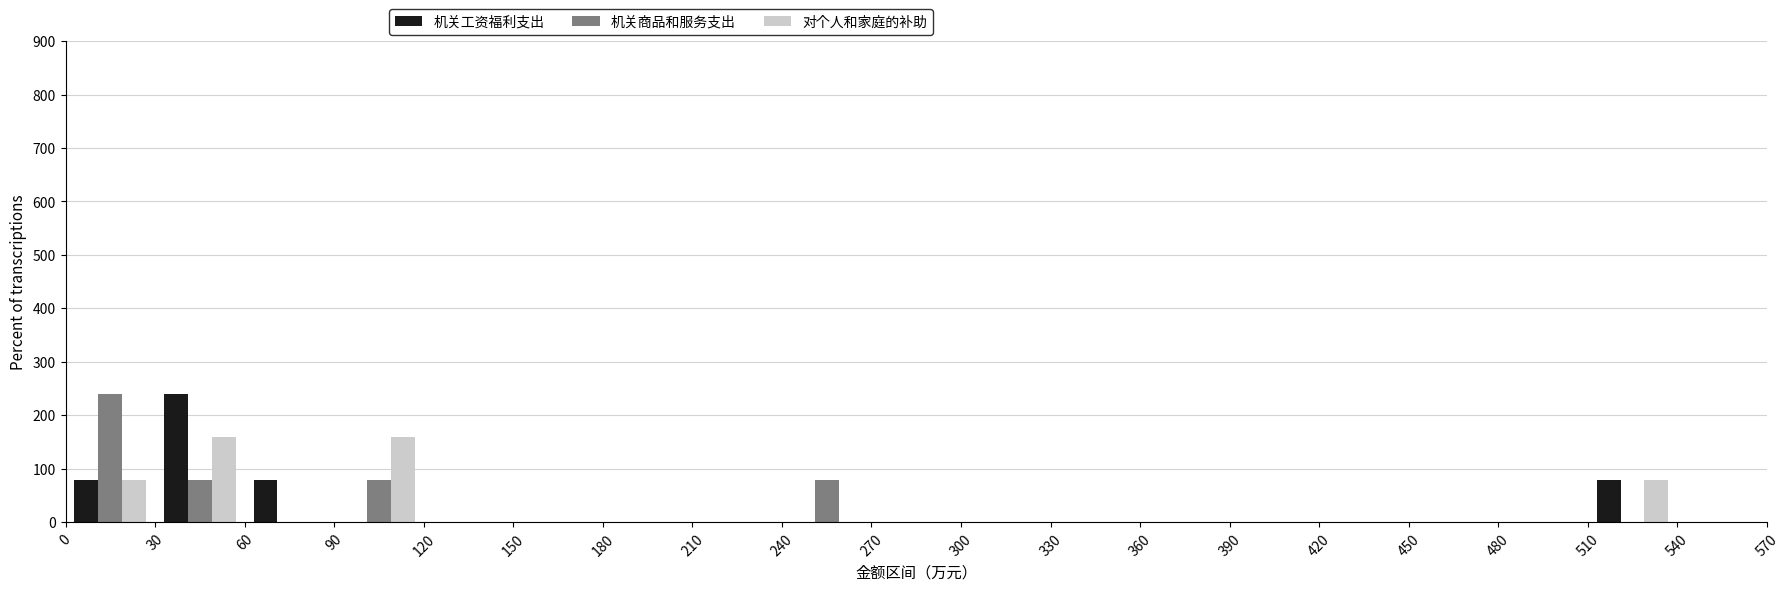

Reading left to right, list every range on the x-axis with the height of the bar of each series over it. The values are not printed on the chart, so give them approximately, as read against the axis.

0 to 30: 机关工资福利支出=80	机关商品和服务支出=240	对个人和家庭的补助=80
30 to 60: 机关工资福利支出=240	机关商品和服务支出=80	对个人和家庭的补助=160
60 to 90: 机关工资福利支出=80	机关商品和服务支出=0	对个人和家庭的补助=0
90 to 120: 机关工资福利支出=0	机关商品和服务支出=80	对个人和家庭的补助=160
120 to 150: 机关工资福利支出=0	机关商品和服务支出=0	对个人和家庭的补助=0
150 to 180: 机关工资福利支出=0	机关商品和服务支出=0	对个人和家庭的补助=0
180 to 210: 机关工资福利支出=0	机关商品和服务支出=0	对个人和家庭的补助=0
210 to 240: 机关工资福利支出=0	机关商品和服务支出=0	对个人和家庭的补助=0
240 to 270: 机关工资福利支出=0	机关商品和服务支出=80	对个人和家庭的补助=0
270 to 300: 机关工资福利支出=0	机关商品和服务支出=0	对个人和家庭的补助=0
300 to 330: 机关工资福利支出=0	机关商品和服务支出=0	对个人和家庭的补助=0
330 to 360: 机关工资福利支出=0	机关商品和服务支出=0	对个人和家庭的补助=0
360 to 390: 机关工资福利支出=0	机关商品和服务支出=0	对个人和家庭的补助=0
390 to 420: 机关工资福利支出=0	机关商品和服务支出=0	对个人和家庭的补助=0
420 to 450: 机关工资福利支出=0	机关商品和服务支出=0	对个人和家庭的补助=0
450 to 480: 机关工资福利支出=0	机关商品和服务支出=0	对个人和家庭的补助=0
480 to 510: 机关工资福利支出=0	机关商品和服务支出=0	对个人和家庭的补助=0
510 to 540: 机关工资福利支出=80	机关商品和服务支出=0	对个人和家庭的补助=80
540 to 570: 机关工资福利支出=0	机关商品和服务支出=0	对个人和家庭的补助=0